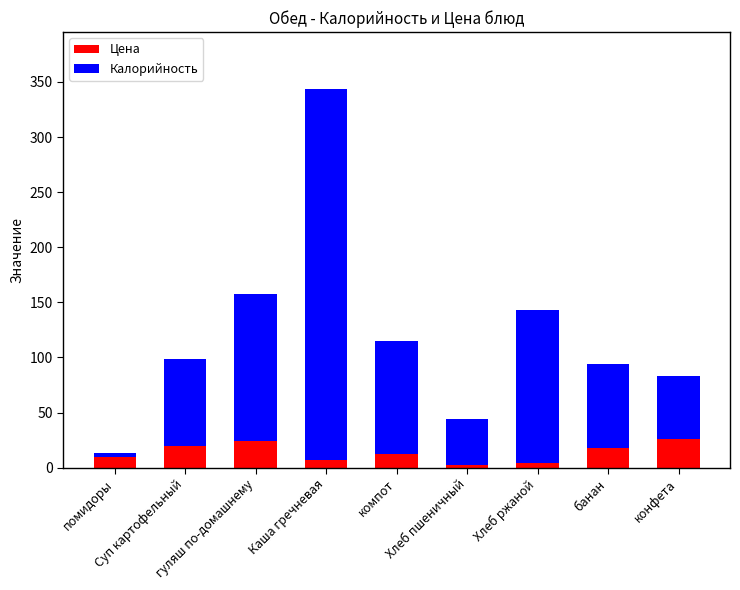

What is the sum of the Цена values at Суп картофельный and Хлеб пшеничный?

21.4